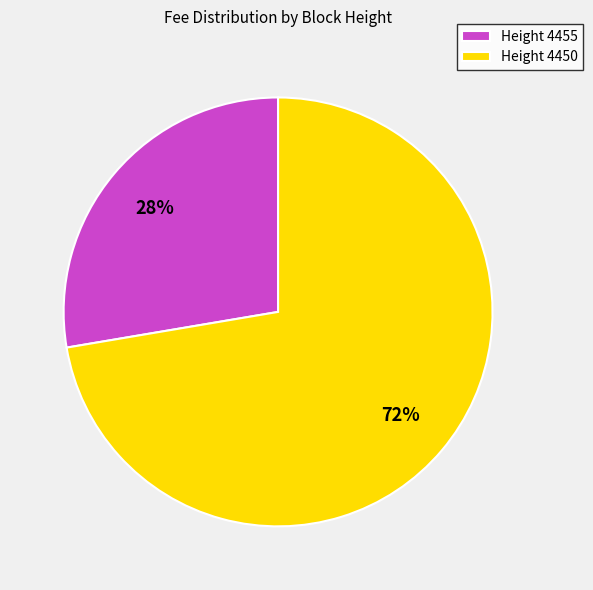

Do Height 4450 and Height 4455 together represent more than half of the pie?

Yes